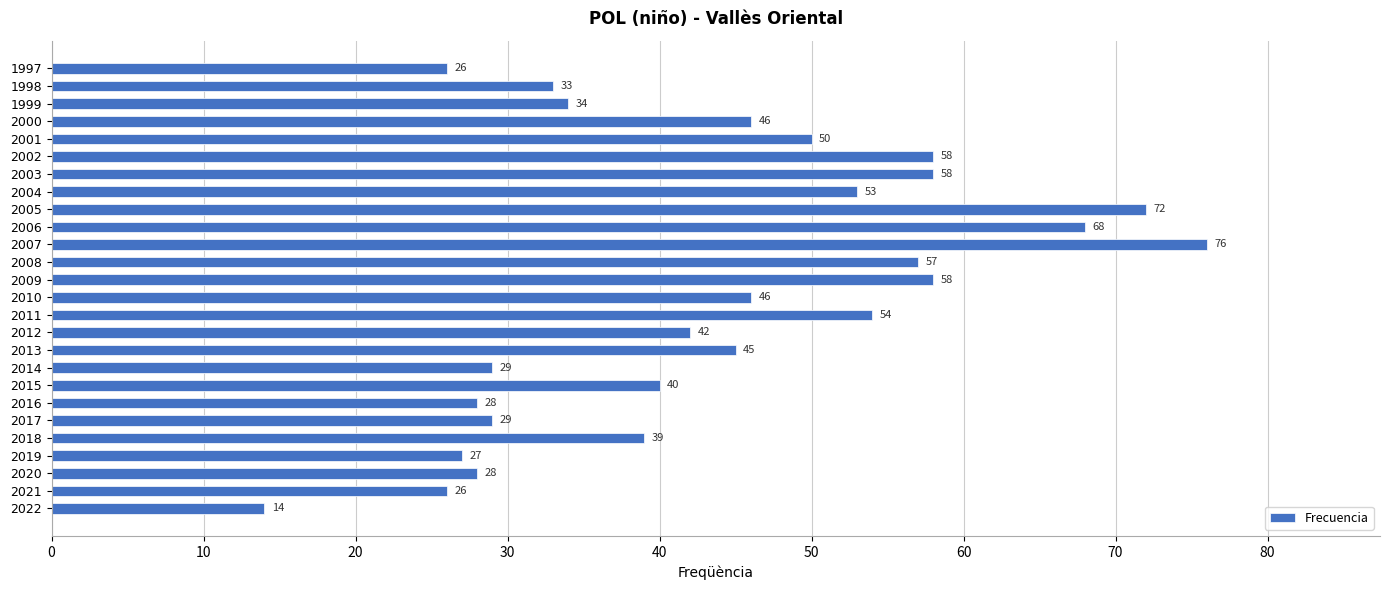

What is the sum of the values at 2002 and 2017?

87